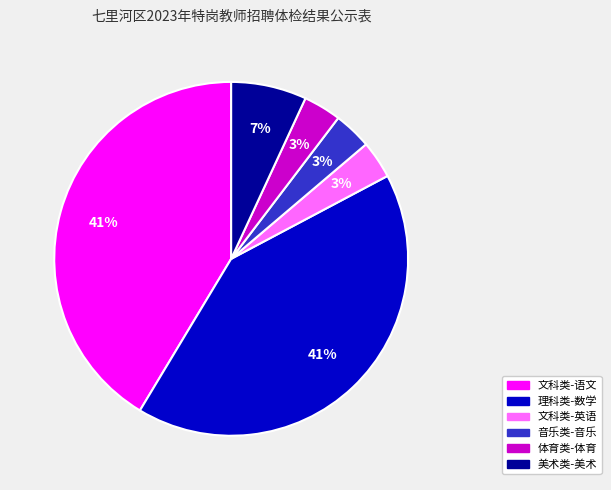

Combined, do 美术类-美术 and 体育类-体育 account for over 50%?

No